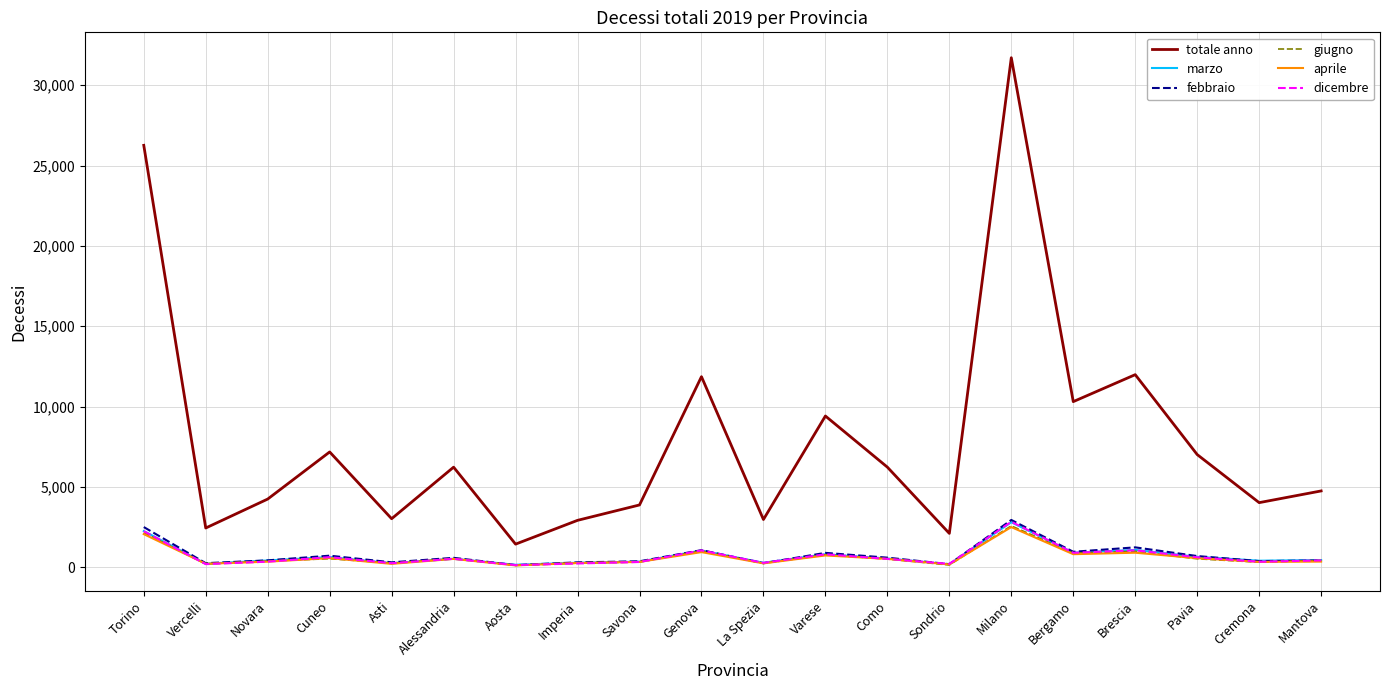

True or false: aprile and totale anno intersect in this chart.

False